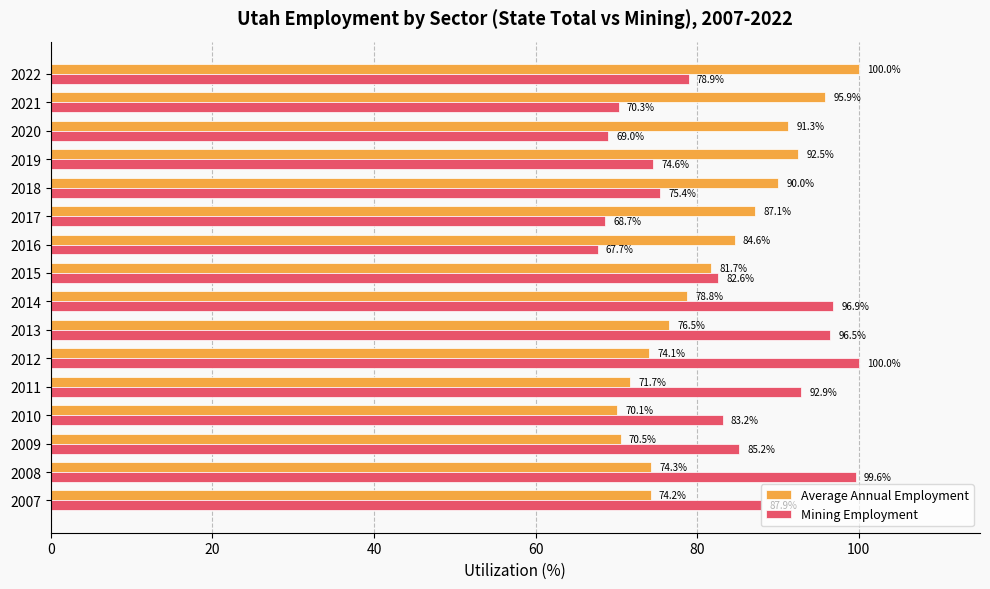

List the series in order of their overall mean, lowest first.

Average Annual Employment, Mining Employment